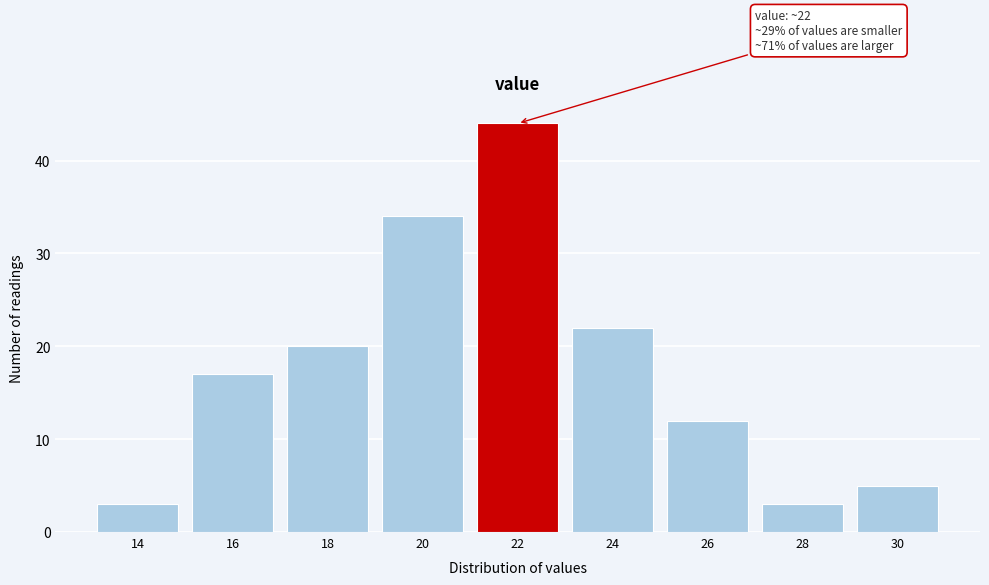

Reading left to right, list all the values displayed in this chart.

3	17	20	34	44	22	12	3	5